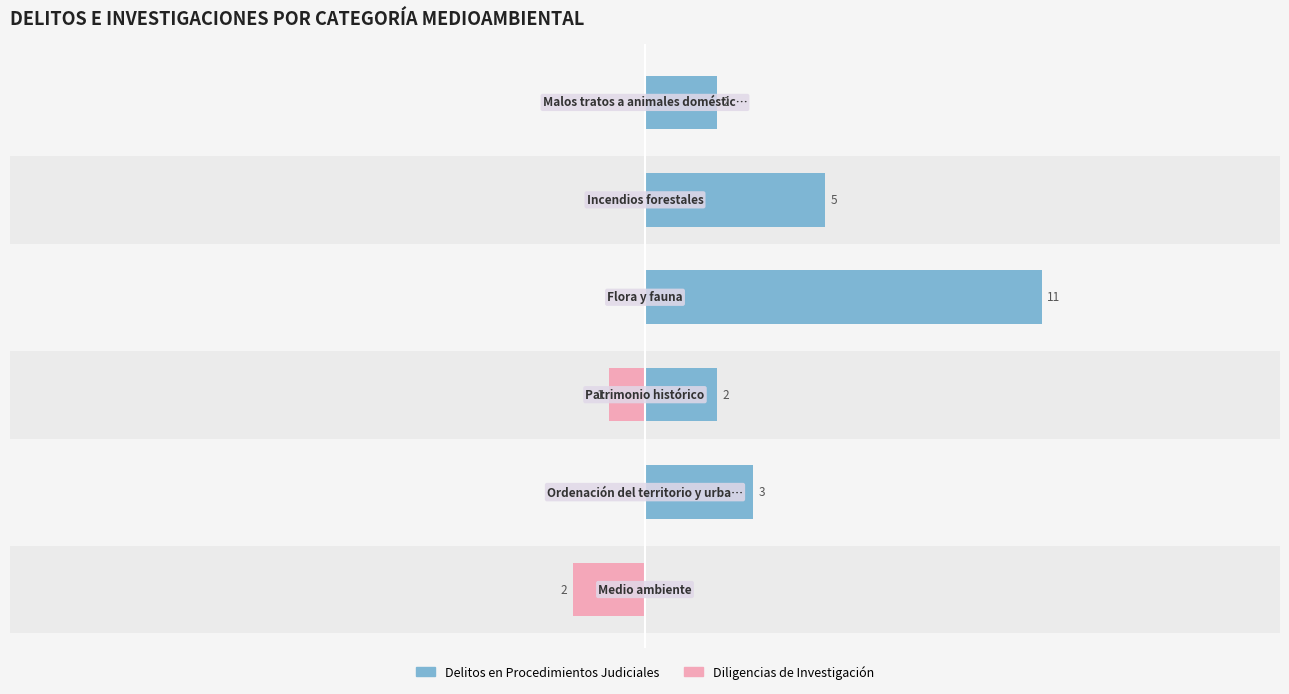

Is it true that Delitos en Procedimientos Judiciales equals 2 at 3?

False